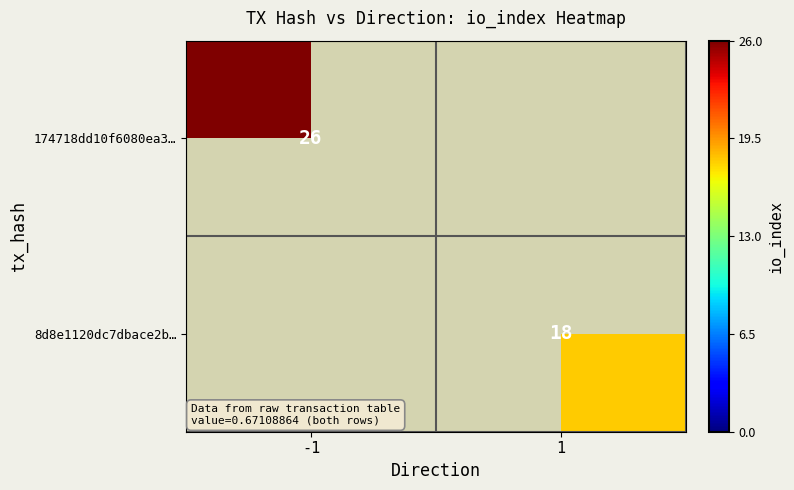

True or false: 8d8e1120dc7dbace2b… has a value of 18 at 1.

True